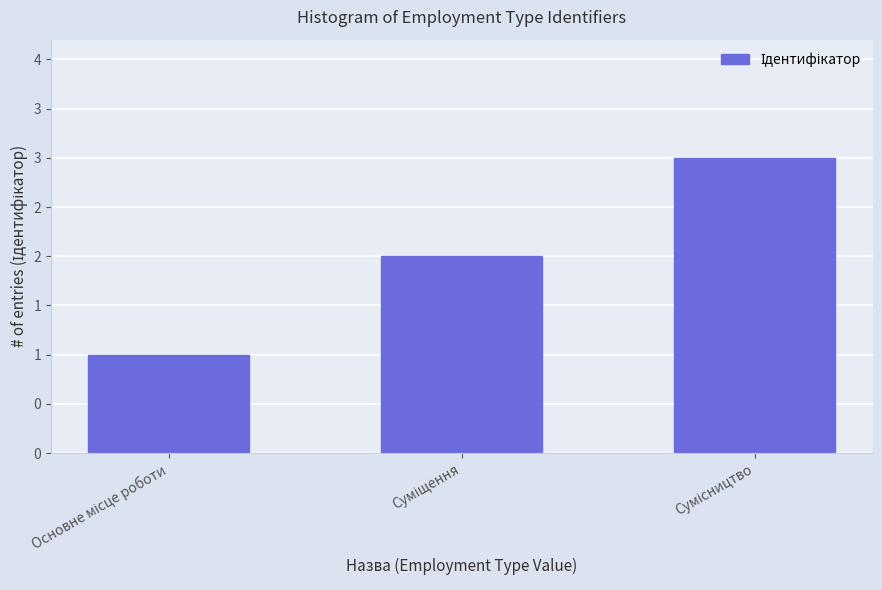

Does the chart contain any negative values?

No